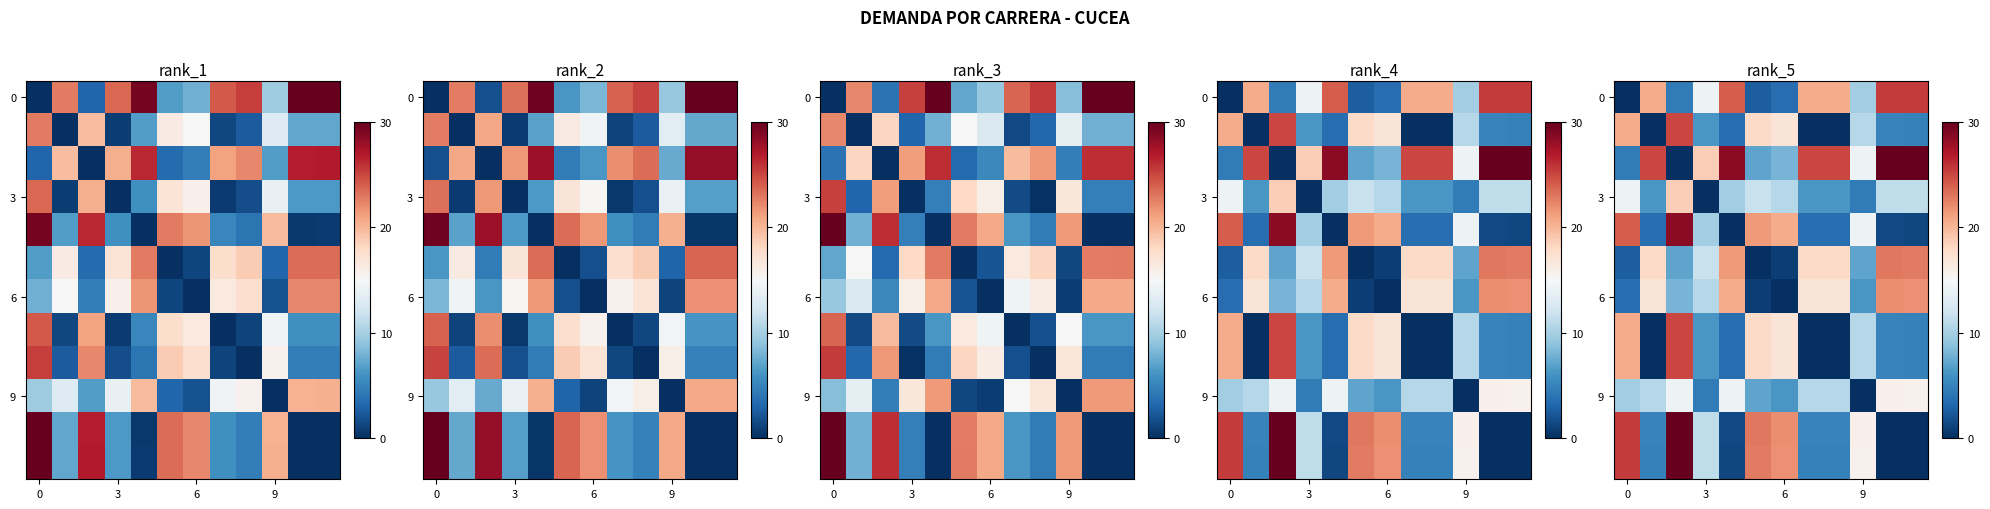

What is the difference between the highest and lowest values at 5?

22.9